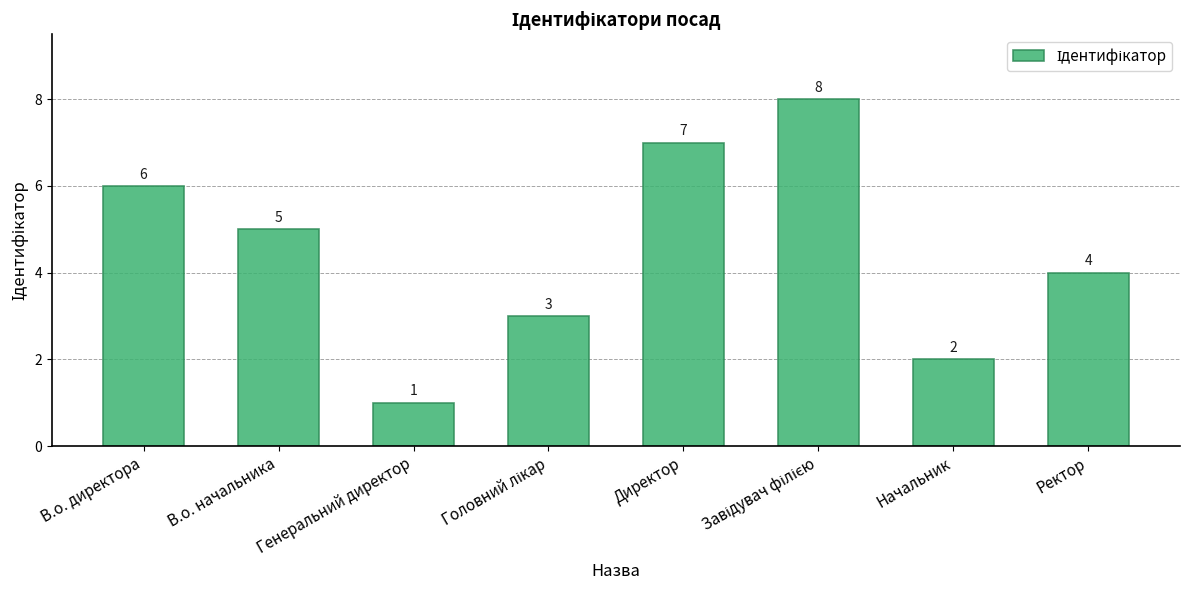

Which has a higher value, Ректор or Начальник?

Ректор